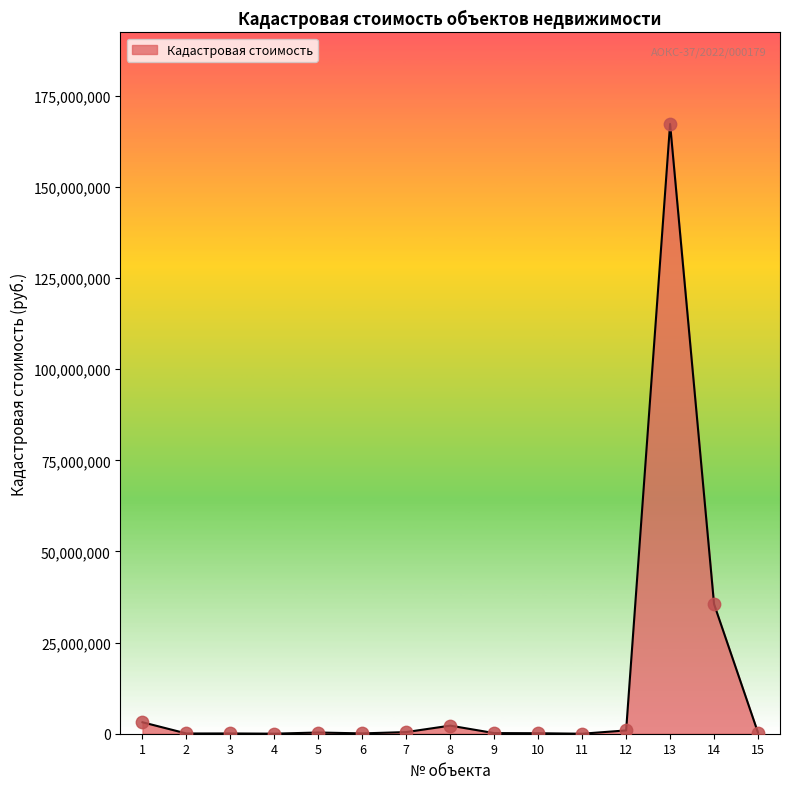

What is the change in value from 2 to 9?

+109580.9